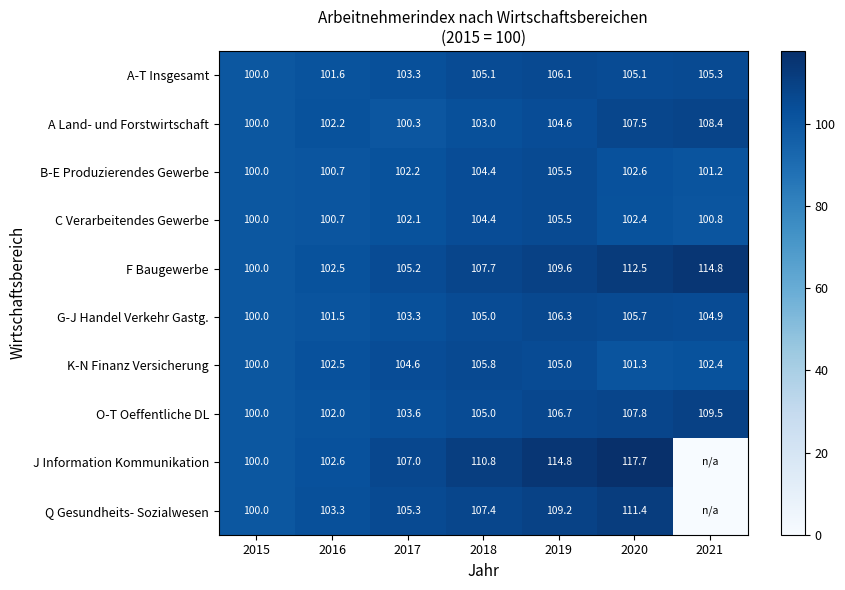

At which category is the sum across all series the highest?

2020